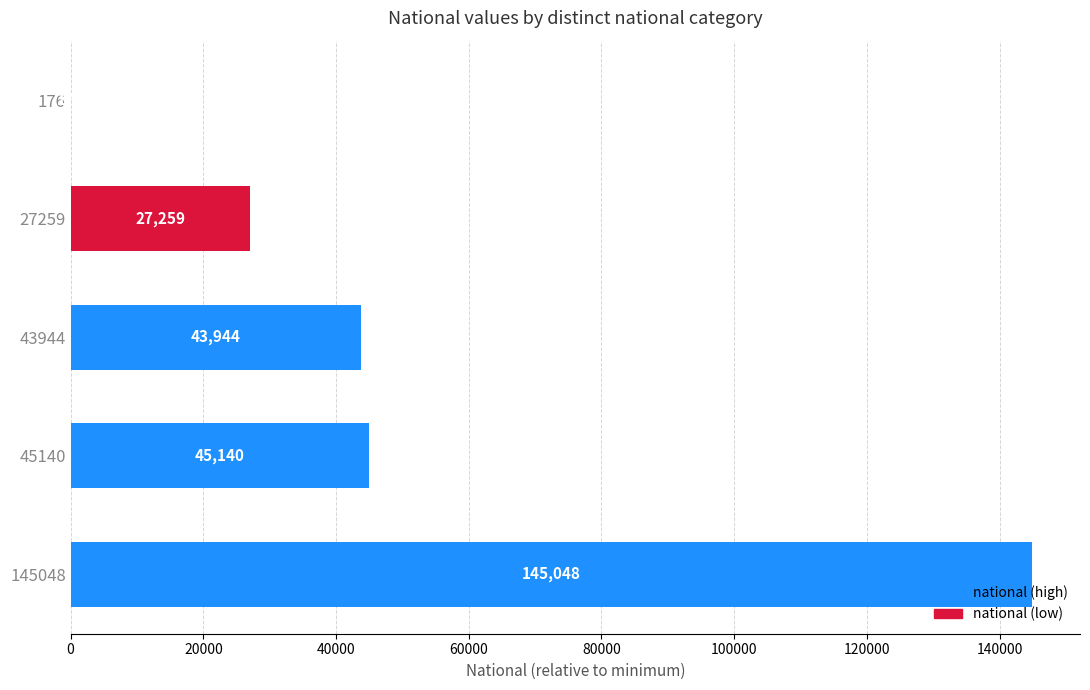

What is the sum of the values at 45140 and 145048?

189836